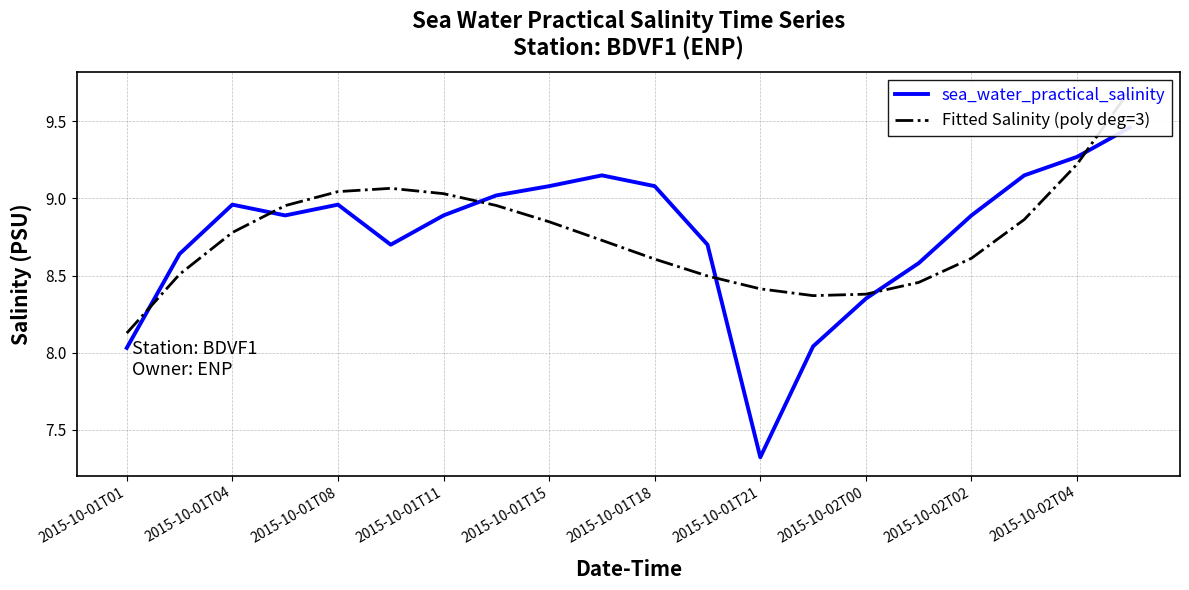

After their last crossing, which series has the higher values: sea_water_practical_salinity or Fitted Salinity (poly deg=3)?

Fitted Salinity (poly deg=3)